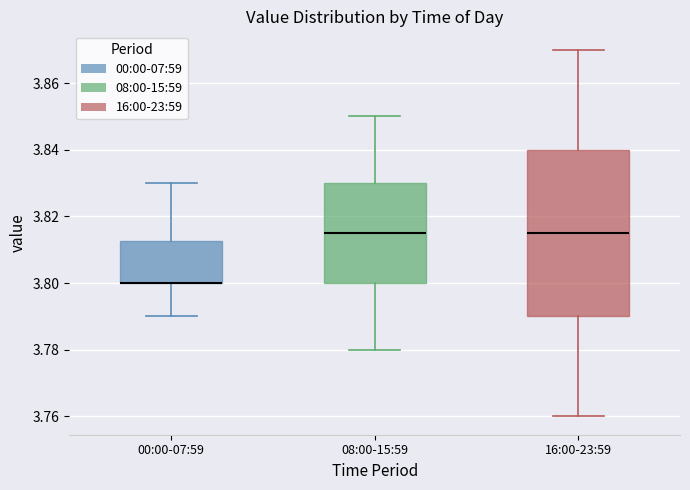

Reading left to right, transcribe this box plot: for each box, give where its median line is, the range the box spans, and where its two whiskers end, as read against the y-axis. The values are not printed on the chart, so give them approximately, as read against the axis.

00:00-07:59: median 3.800 (drawn on the box's lower edge), box 3.800 to 3.812, whiskers 3.790 to 3.830
08:00-15:59: median 3.816, box 3.800 to 3.830, whiskers 3.780 to 3.850
16:00-23:59: median 3.816, box 3.790 to 3.840, whiskers 3.760 to 3.870